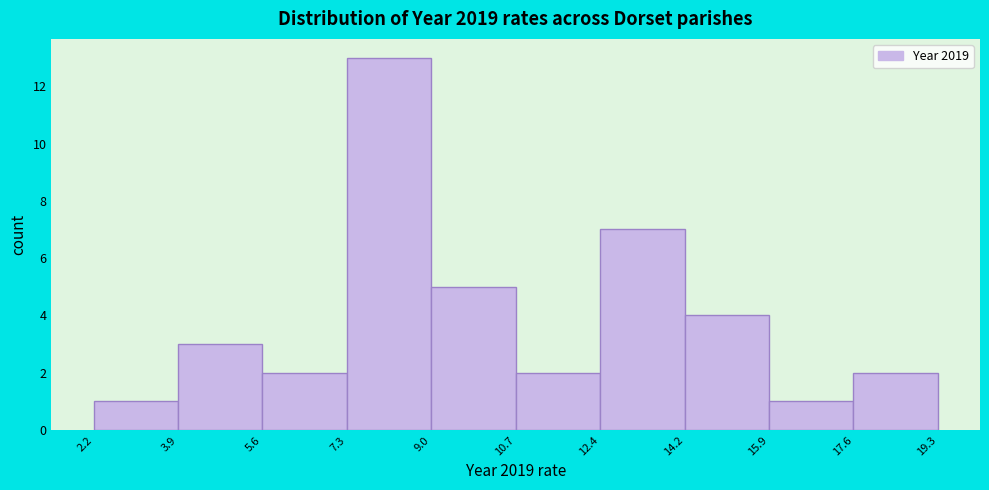

Reading left to right, list every bar in this chart as the range it spans on the x-axis followed by its height. The values are not printed on the chart, so give them approximately, as read against the axis.

2.2 to 3.9: 1
3.9 to 5.6: 3
5.6 to 7.3: 2
7.3 to 9.0: 13
9.0 to 10.7: 5
10.7 to 12.4: 2
12.4 to 14.2: 7
14.2 to 15.9: 4
15.9 to 17.6: 1
17.6 to 19.3: 2